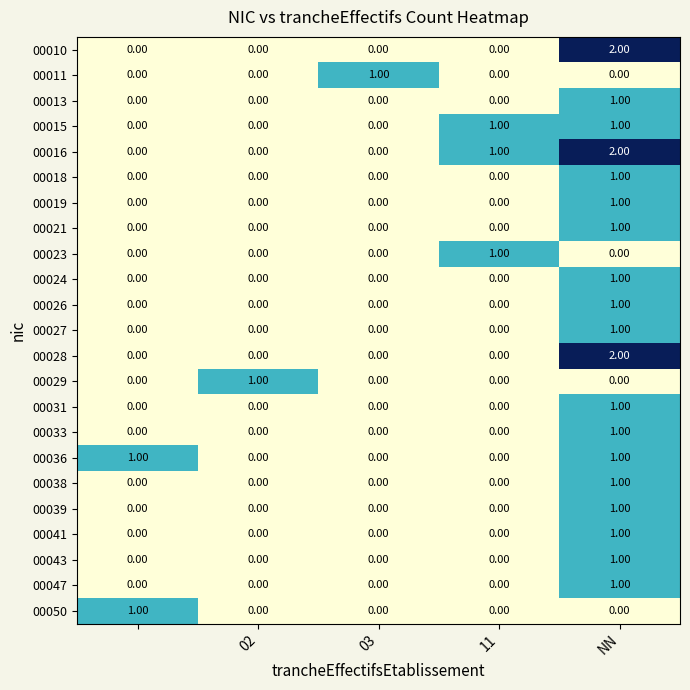

Which series has the largest total across all categories?

00016